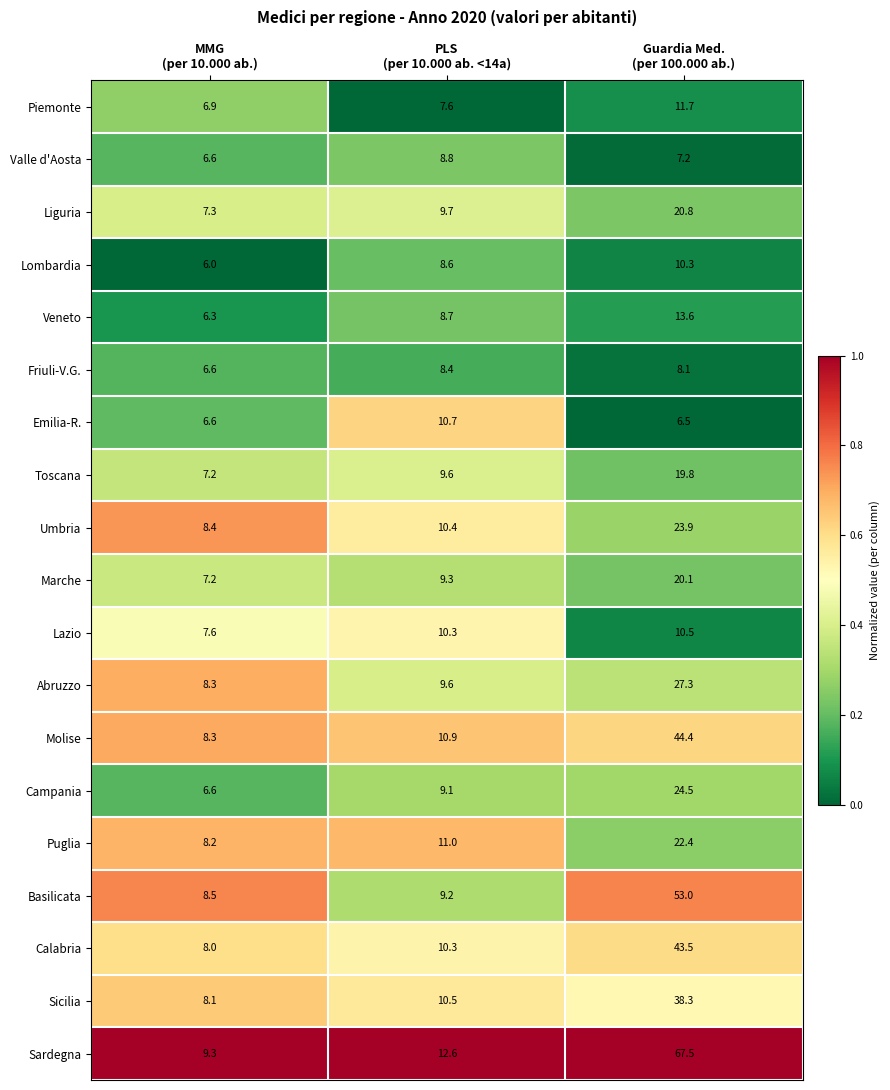

What is the difference between the maximum and minimum values in the Umbria series?

15.5